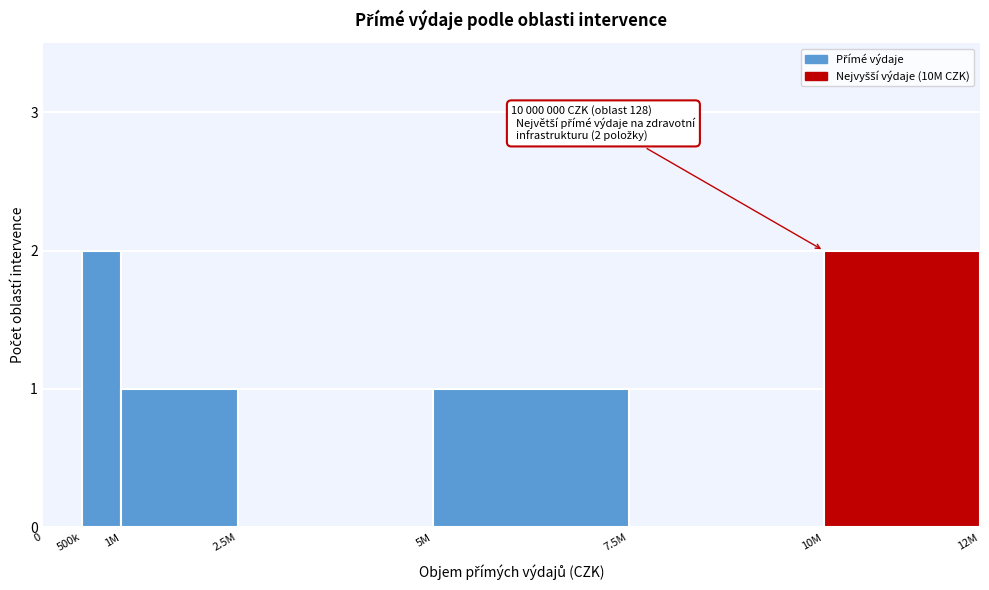

Reading left to right, what are all the values shown in this chart?

0=0	500k=2	1M=1	2.5M=0	5M=1	7.5M=0	10M=2